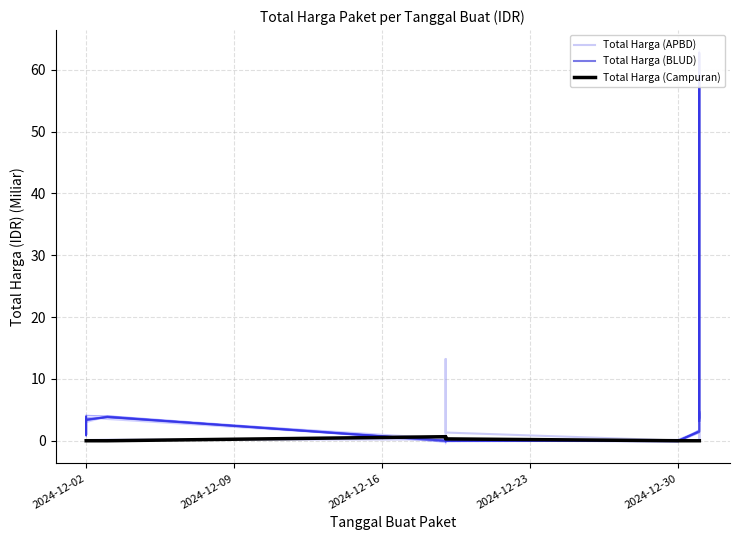

What is the difference between the maximum and second lowest values in the Total Harga (Campuran) series?

0.7